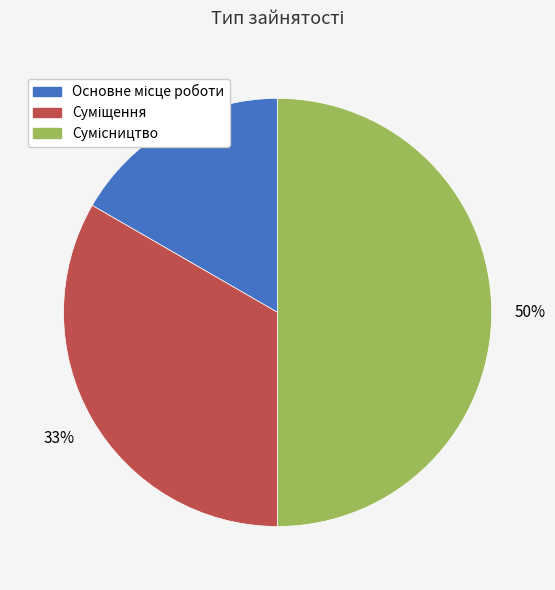

To the nearest percent, what is the difference between the largest and smallest slice percentages?

33%